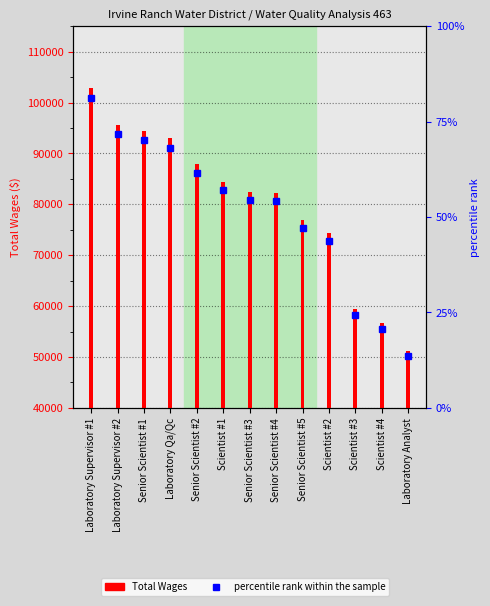

How many bars are there in total?

13